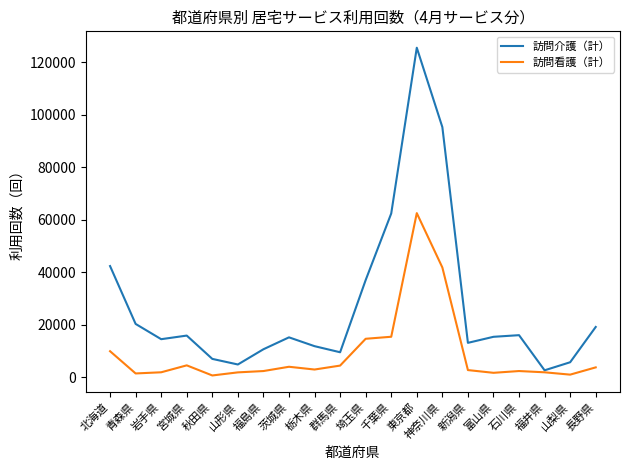

What is the approximate value of 訪問看護（計） at 栃木県, to the nearest 100?

3000